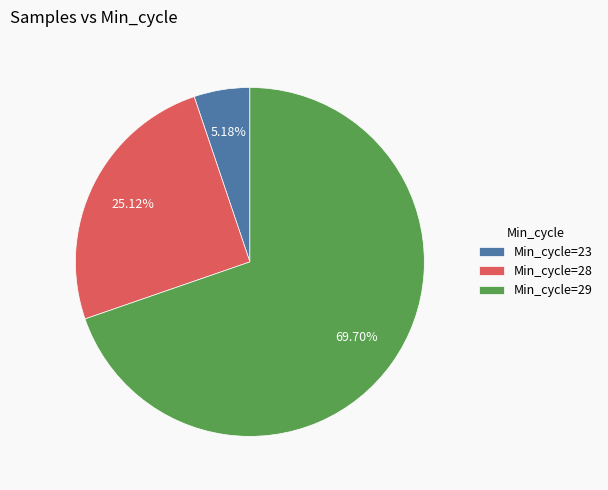

Is there a majority slice in this chart?

Yes